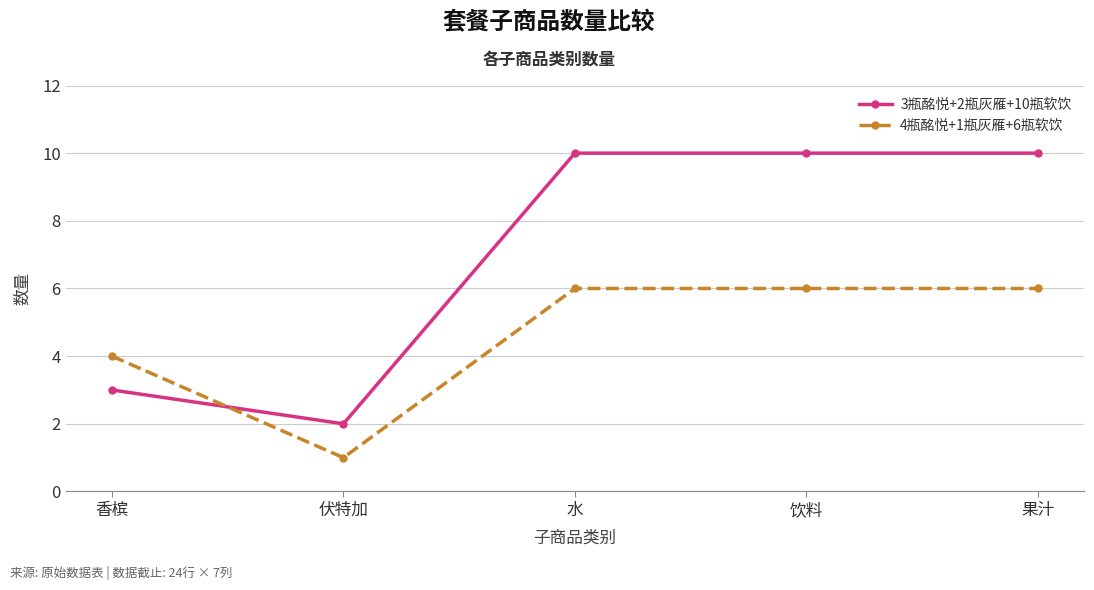

Reading left to right, what are all the values shown in this chart?

3瓶酩悦+2瓶灰雁+10瓶软饮: 香槟=3	伏特加=2	水=10	饮料=10	果汁=10
4瓶酩悦+1瓶灰雁+6瓶软饮: 香槟=4	伏特加=1	水=6	饮料=6	果汁=6